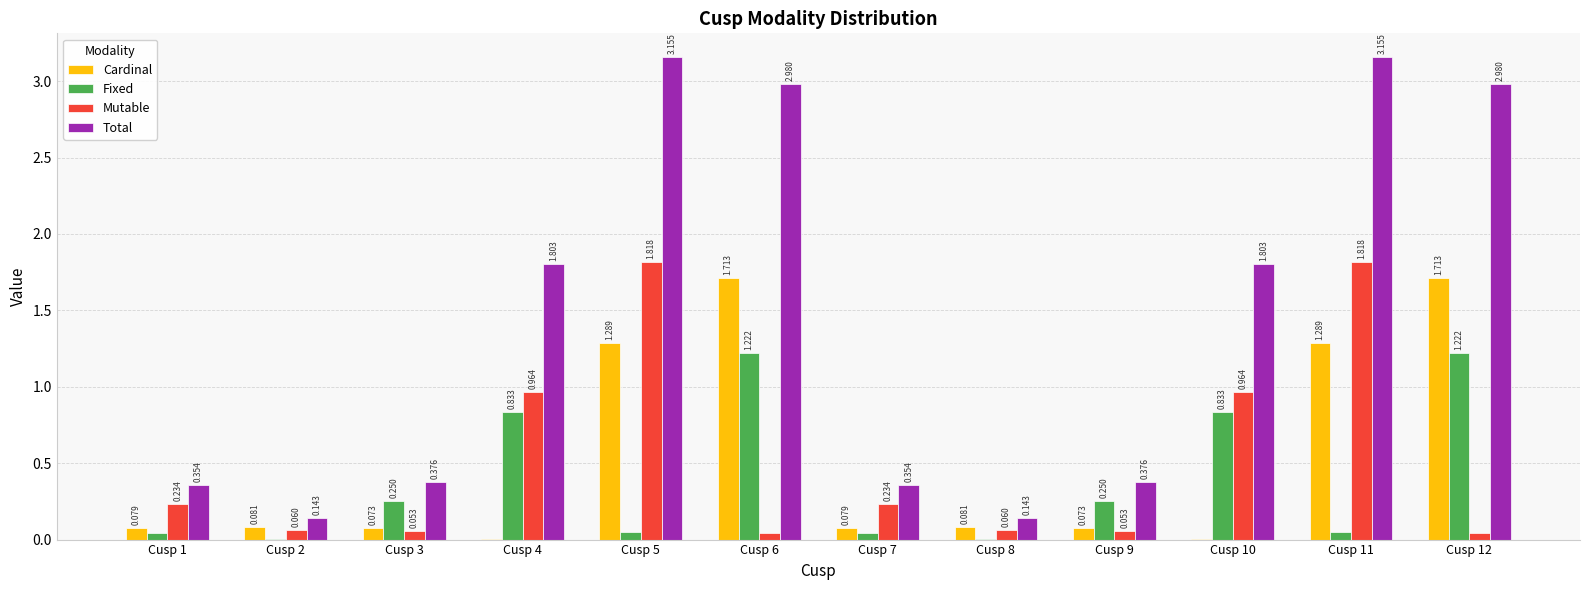

Between Cusp 5 and Cusp 12, which series saw the biggest shift?

Mutable